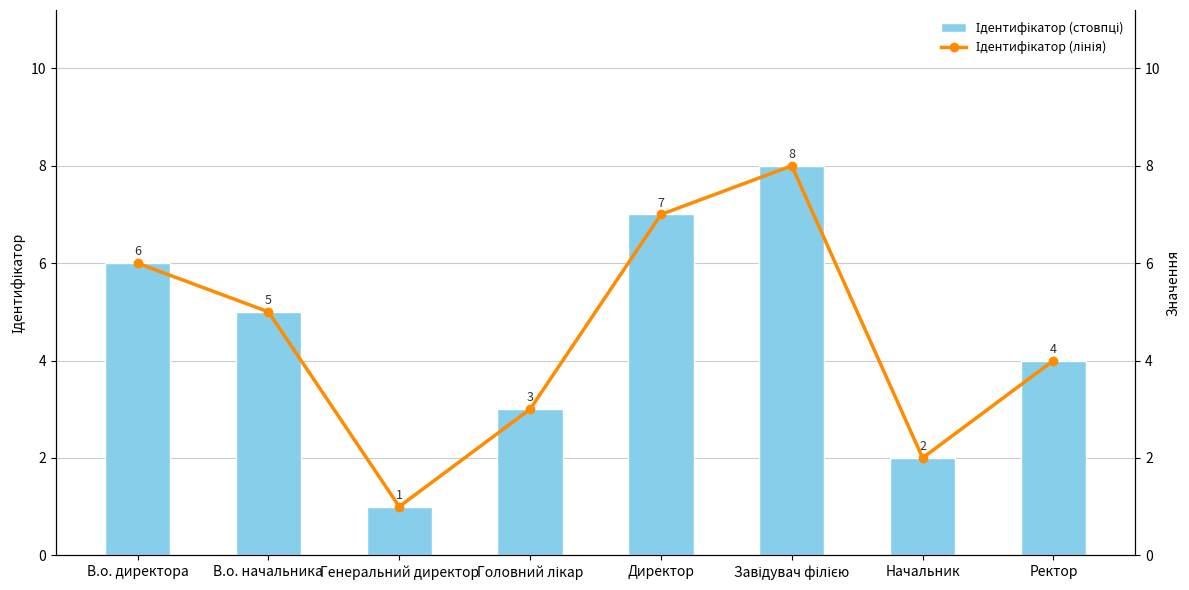

Reading left to right, transcribe all the data shown in this chart.

Ідентифікатор: В.о. директора=6	В.о. начальника=5	Генеральний директор=1	Головний лікар=3	Директор=7	Завідувач філією=8	Начальник=2	Ректор=4
Ідентифікатор (лінія): В.о. директора=6	В.о. начальника=5	Генеральний директор=1	Головний лікар=3	Директор=7	Завідувач філією=8	Начальник=2	Ректор=4